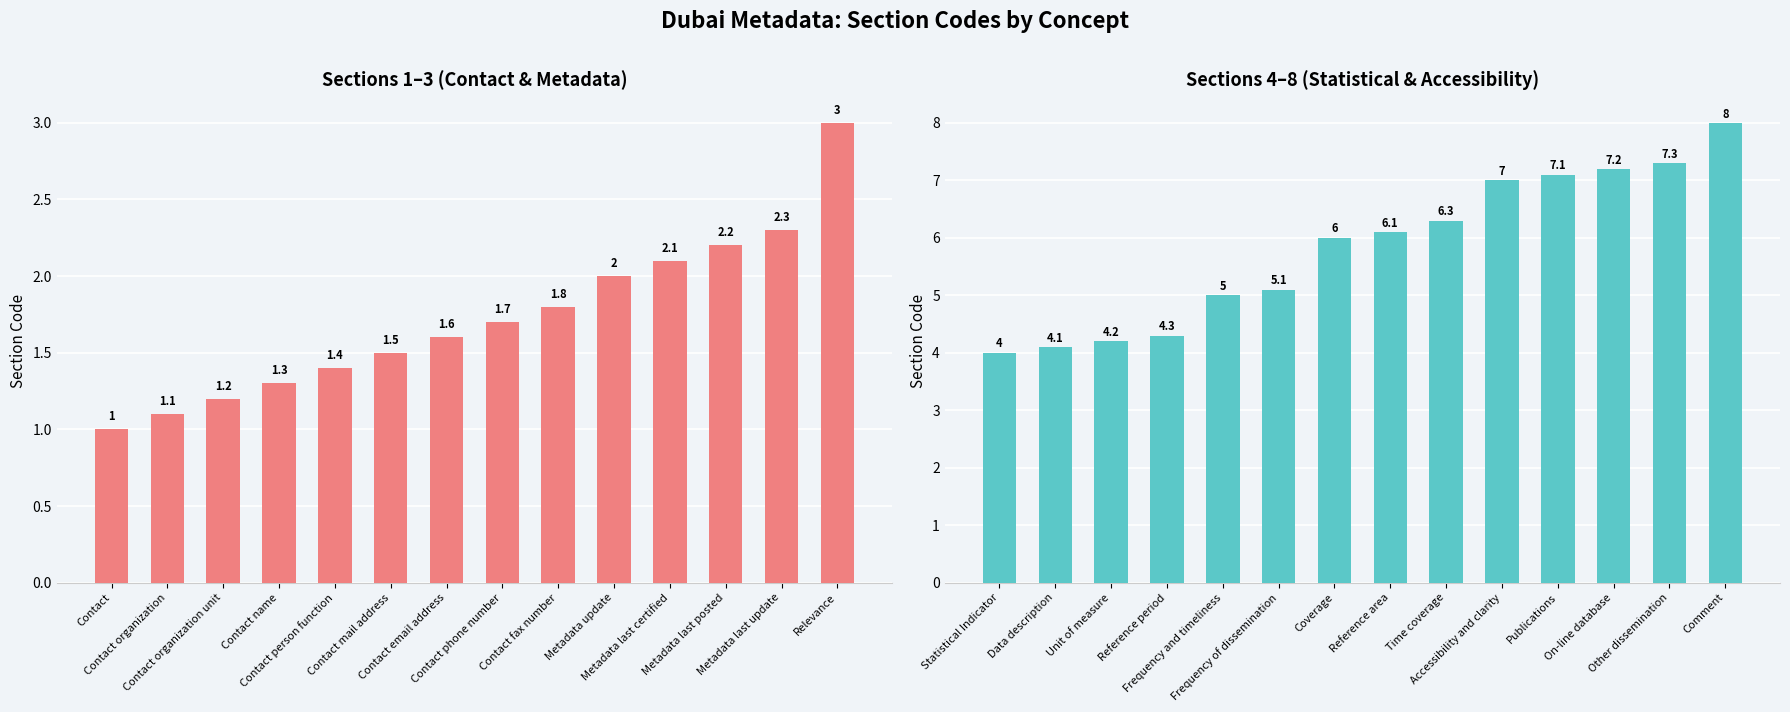

Is it true that Sections 1–3 equals 4.1 at Relevance?

False